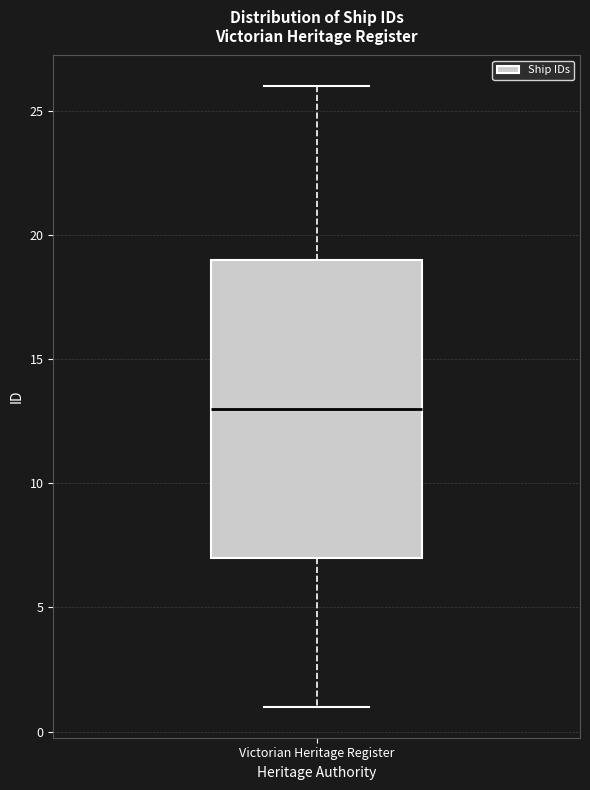

Where does the upper whisker of the box for Victorian Heritage Register end on the y-axis? The values are not printed on the chart, so give them approximately, as read against the axis.

26